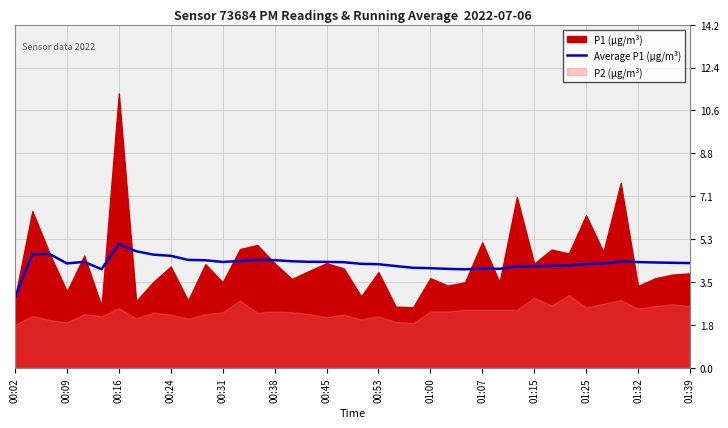

Which category has the highest value in the Average P1 (µg/m³) series?

00:16